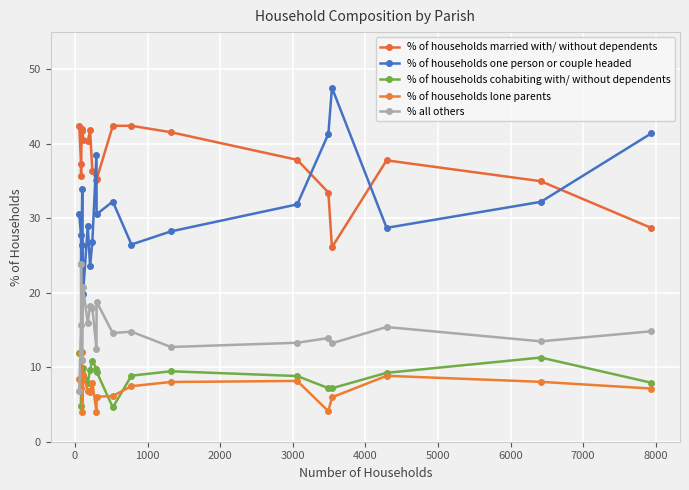

What is the lowest value of the % of households cohabiting with/ without dependents series?

4.6